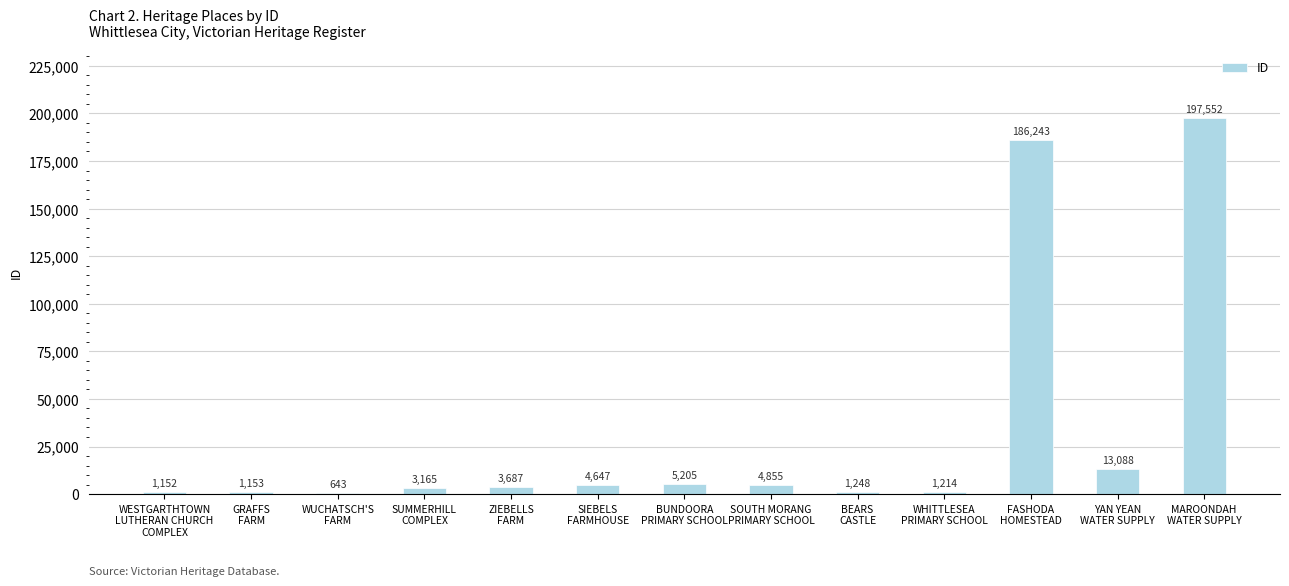

The value at WHITTLESEA
PRIMARY SCHOOL is 1214. True or false?

True